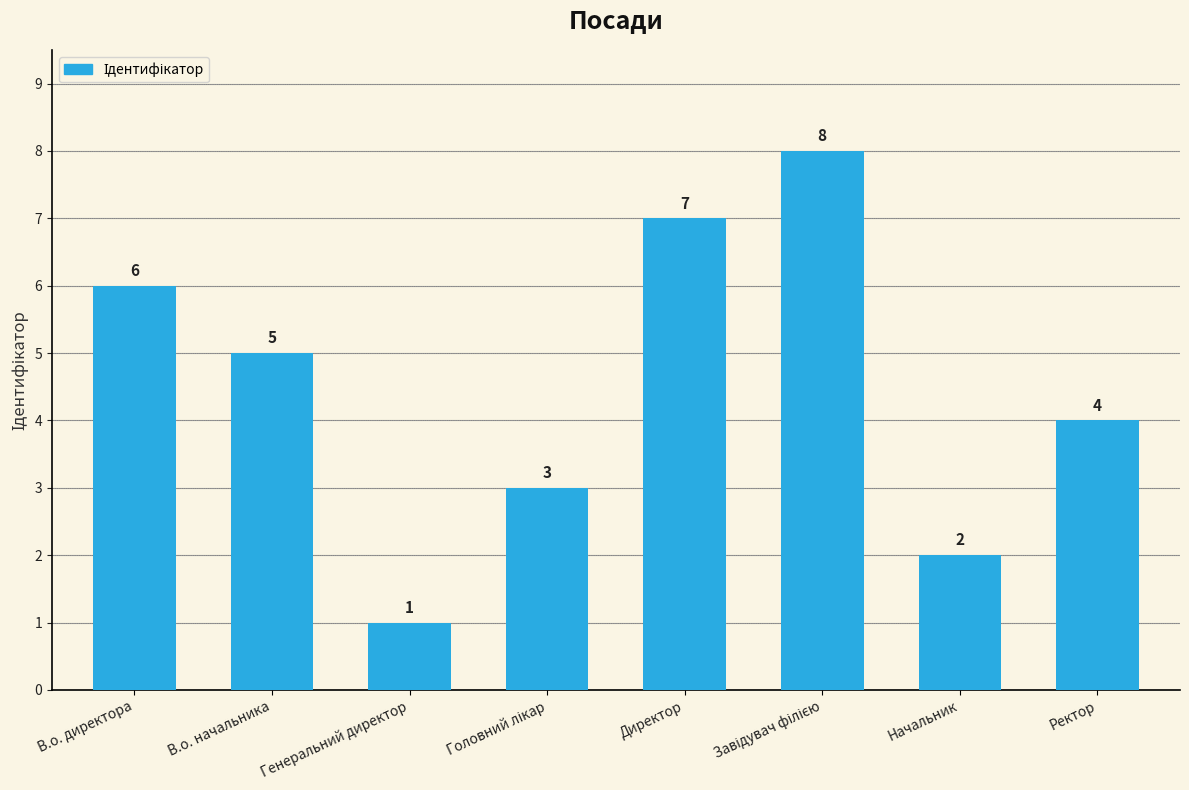

What is the approximate value at В.о. директора?

6